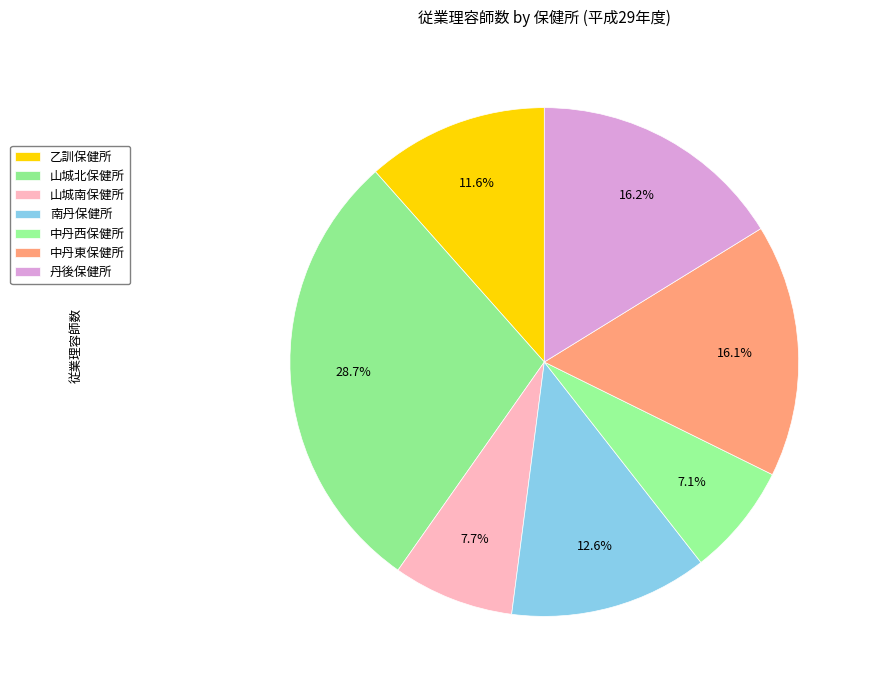

To the nearest percent, what is the difference between the largest and smallest slice percentages?

22%